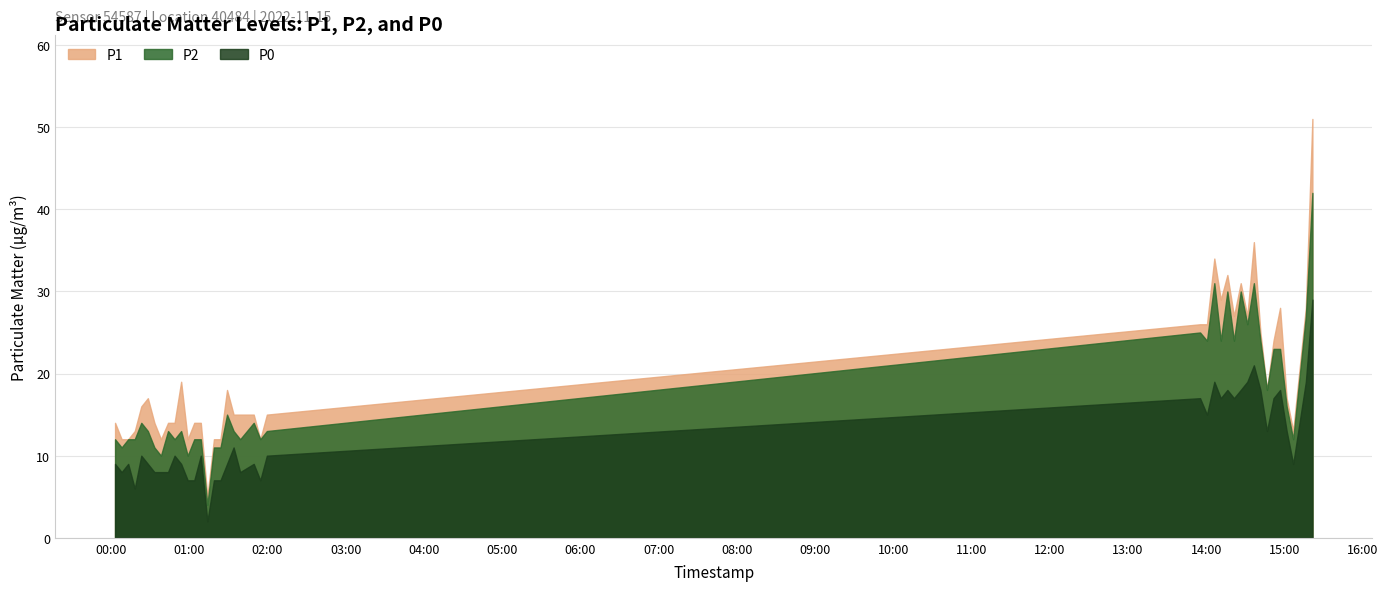

The value of P1 at 2022-11-15T01:14:00 is 5. True or false?

True